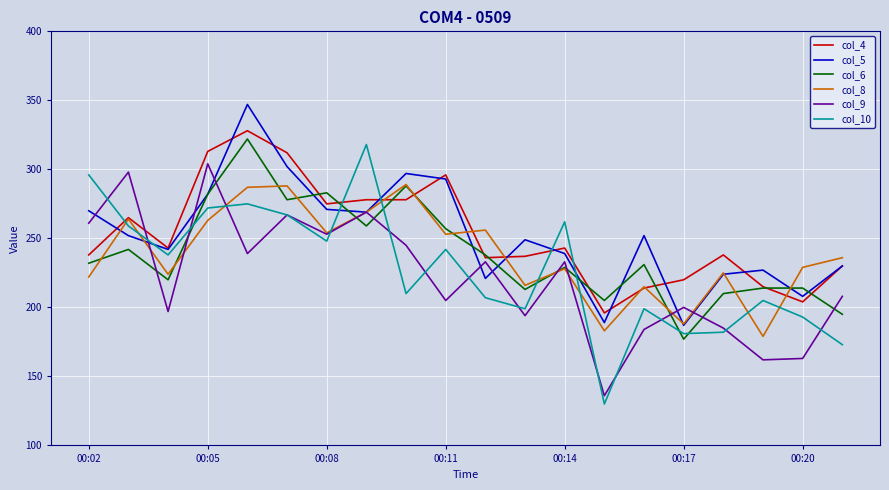

What is the smallest value displayed?

130